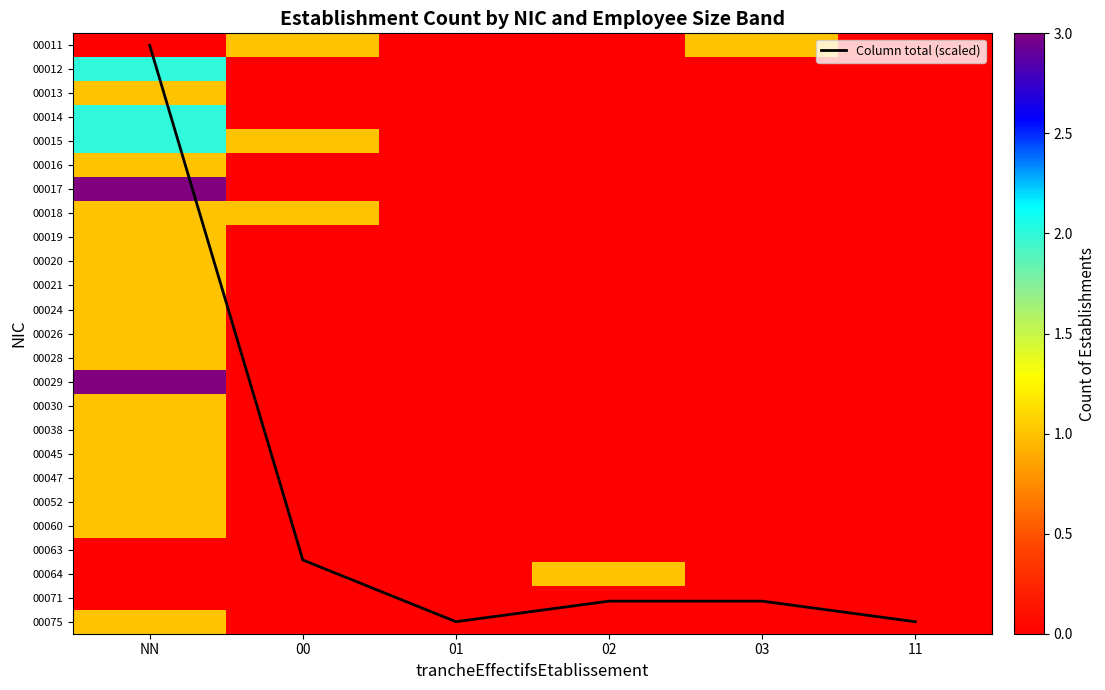

List the labels in order of 00029 value, largest first.

NN, 00, 01, 02, 03, 11